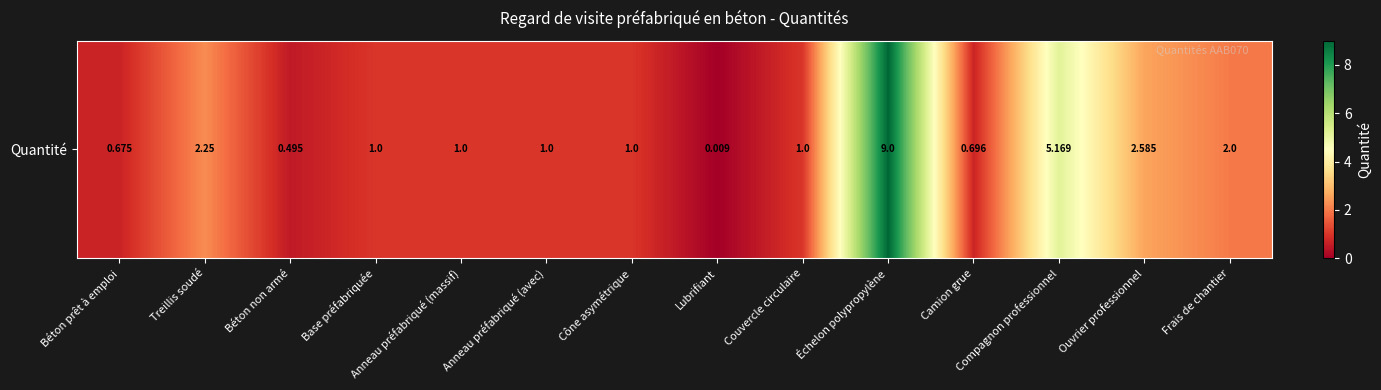

The value at Béton non armé is 0.5. True or false?

True